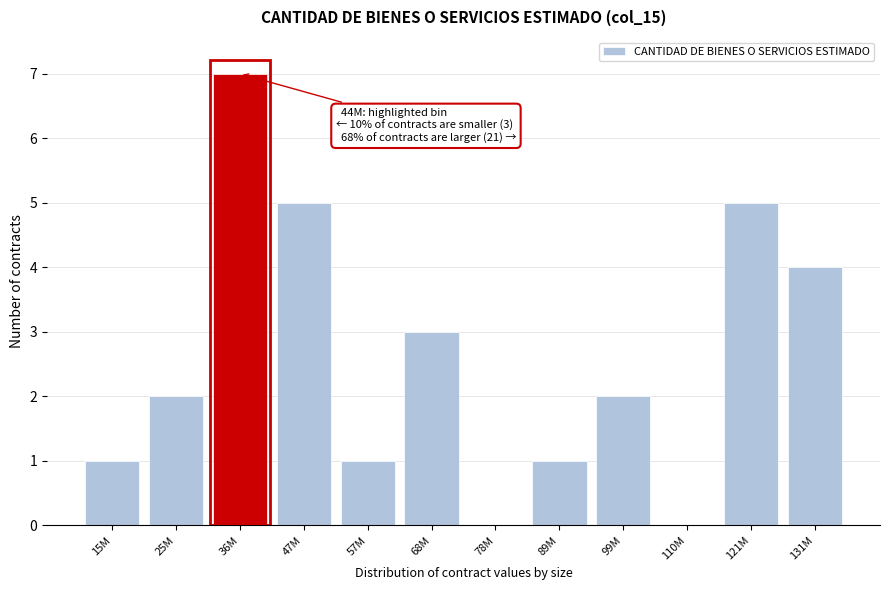

Reading left to right, what are all the values shown in this chart?

15M=1	25M=2	36M=7	47M=5	57M=1	68M=3	78M=0	89M=1	99M=2	110M=0	121M=5	131M=4